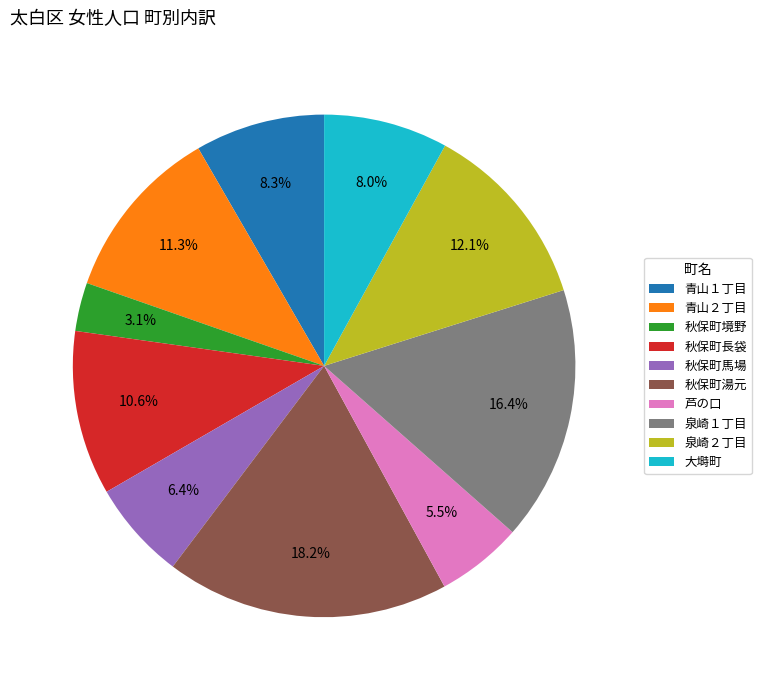

How many slices are in this pie chart?

10